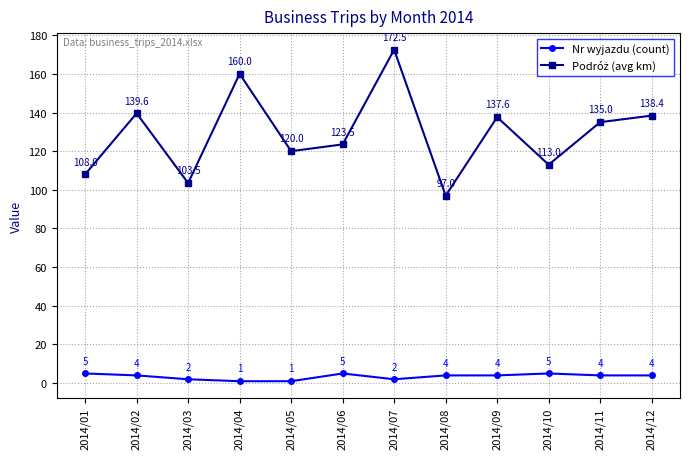

At which category is the sum across all series the highest?

2014/07